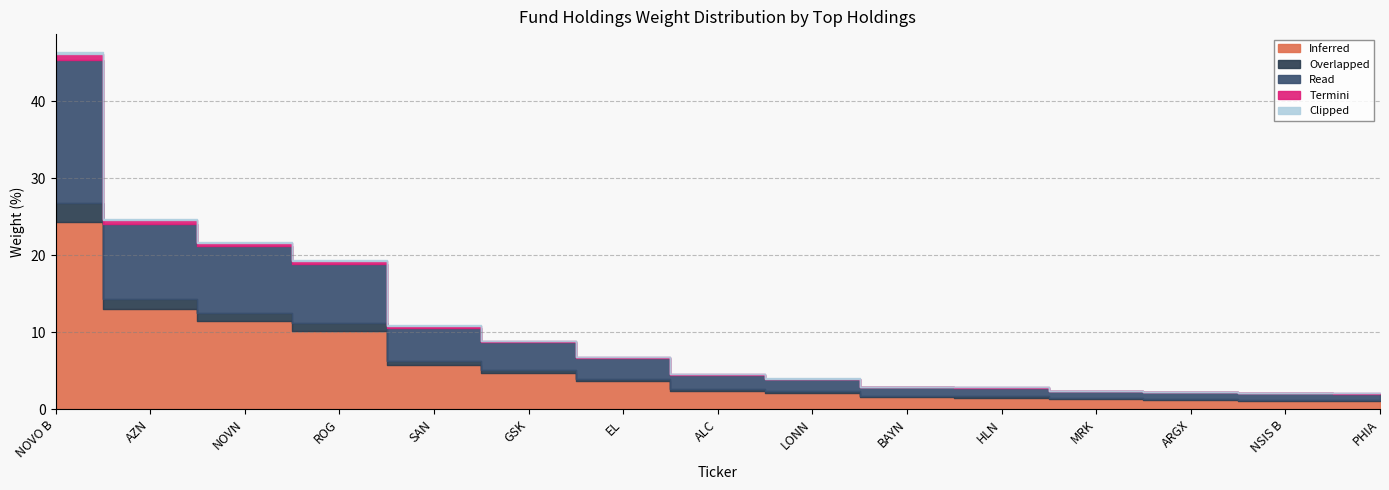

What is the approximate value of Termini at ROG?

0.3